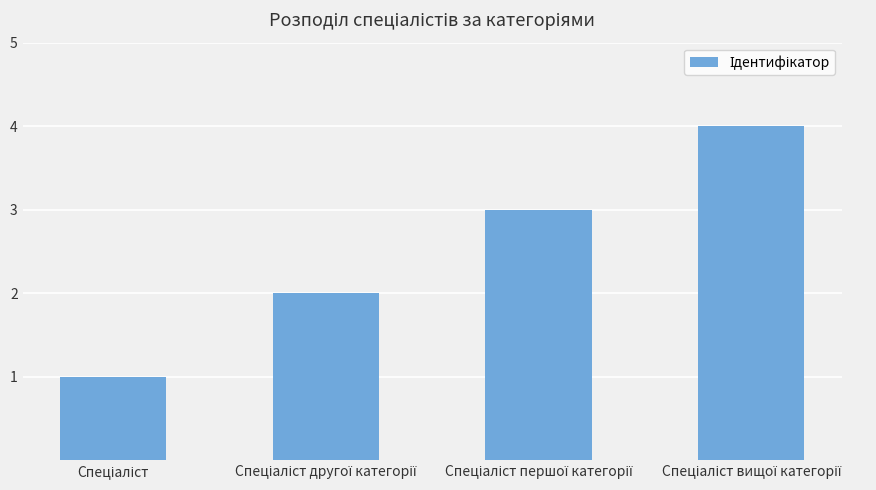

What is the greatest value displayed?

4